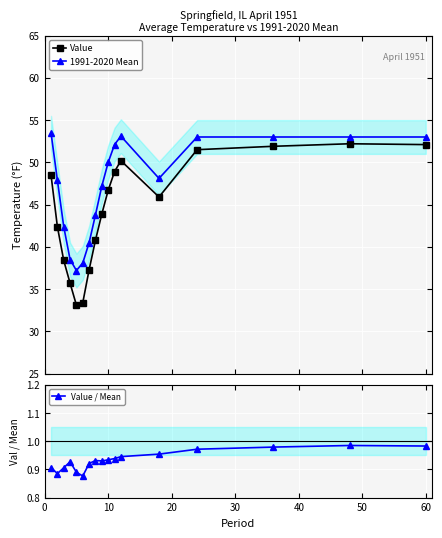

List the series in order of their peak value, lowest first.

Value / Mean, Value, 1991-2020 Mean